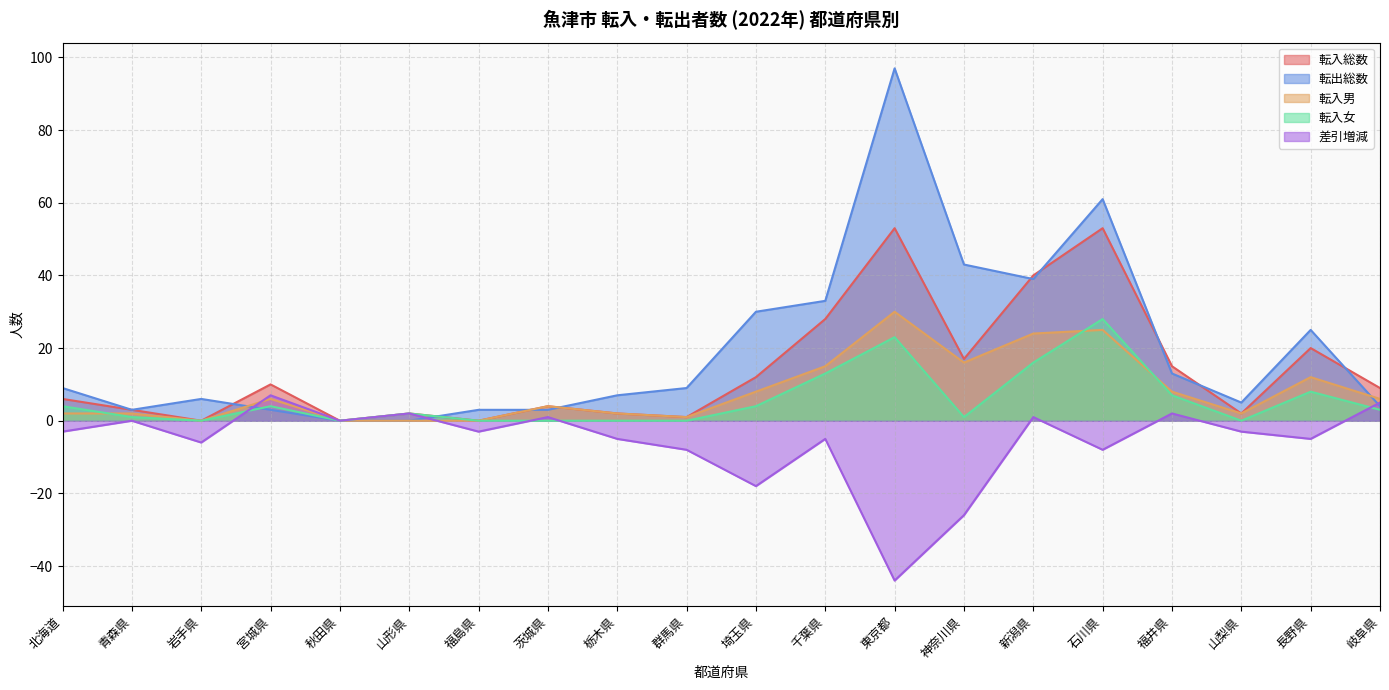

What is the value of the 差引増減 point at the 11th from the left?

-18